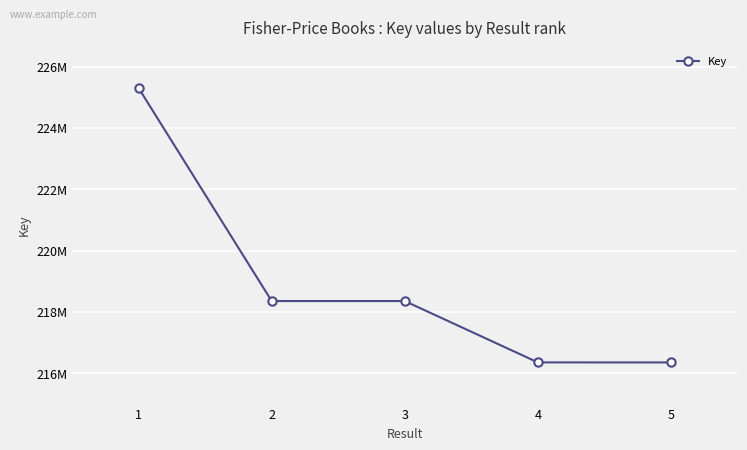

Read the value at 4, to the nearest 50.

216354550